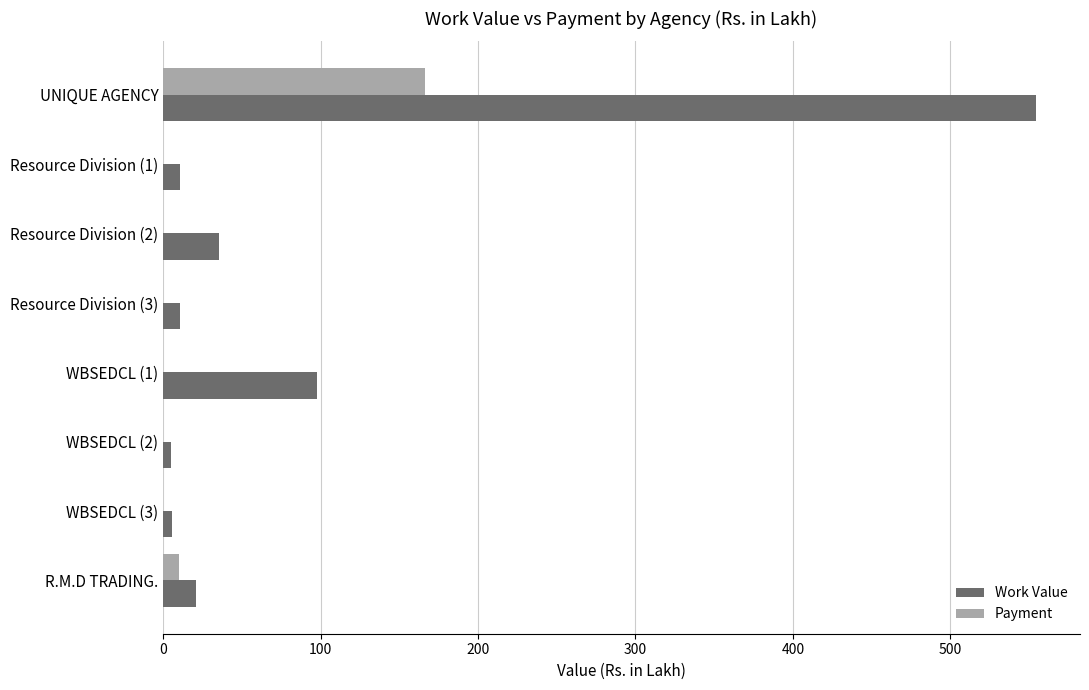

What is the maximum value shown in the chart?

554.7